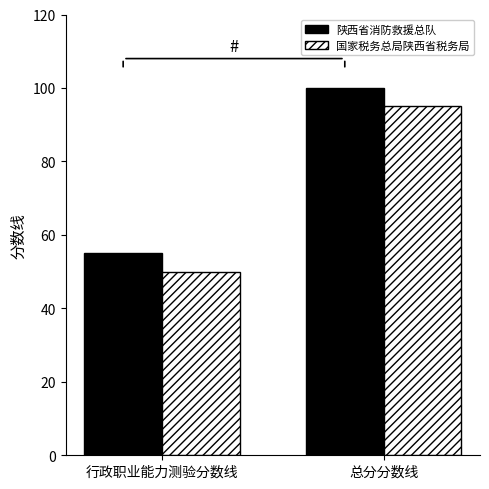

Reading left to right, extract all data points from this chart.

陕西省消防救援总队: 行政职业能力测验分数线=55	总分分数线=100
国家税务总局陕西省税务局: 行政职业能力测验分数线=50	总分分数线=95